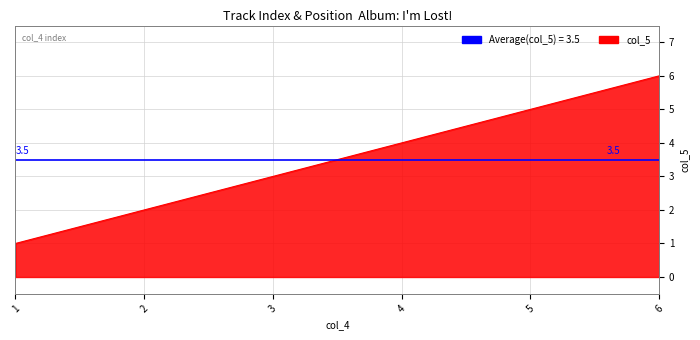

Between 6 and 2, which is larger?

6